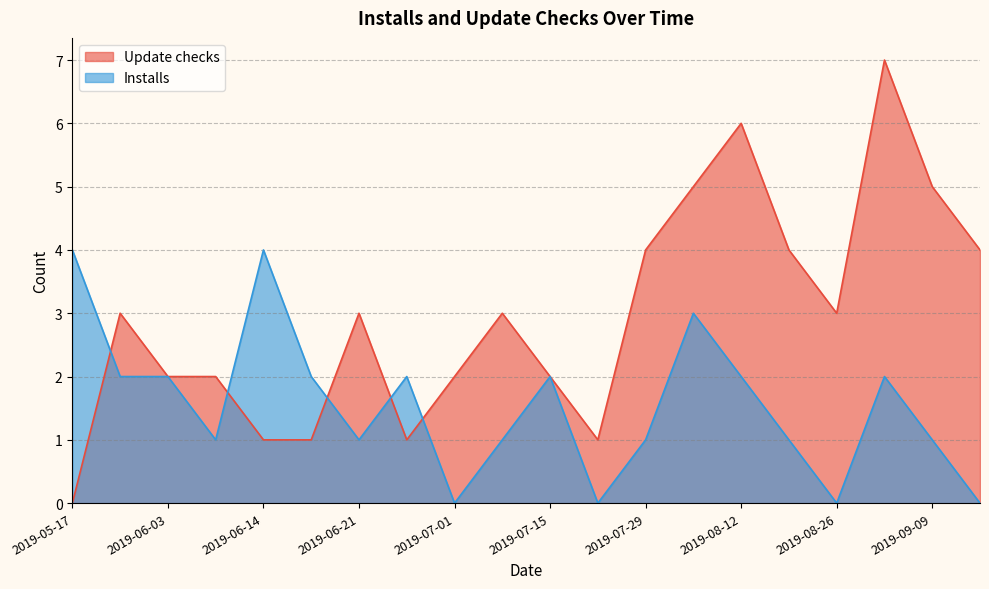

Reading left to right, list all the values displayed in this chart.

Installs: 4	2	2	1	4	2	1	2	0	1	2	0	1	3	2	1	0	2	1	0
Update checks: 0	3	2	2	1	1	3	1	2	3	2	1	4	5	6	4	3	7	5	4